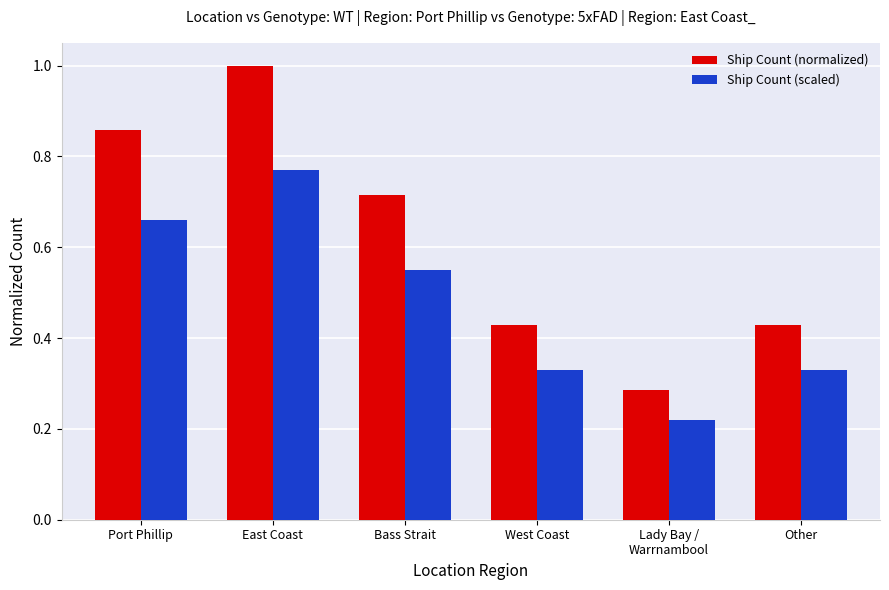

What is the label of the 3rd bar from the right?

West Coast